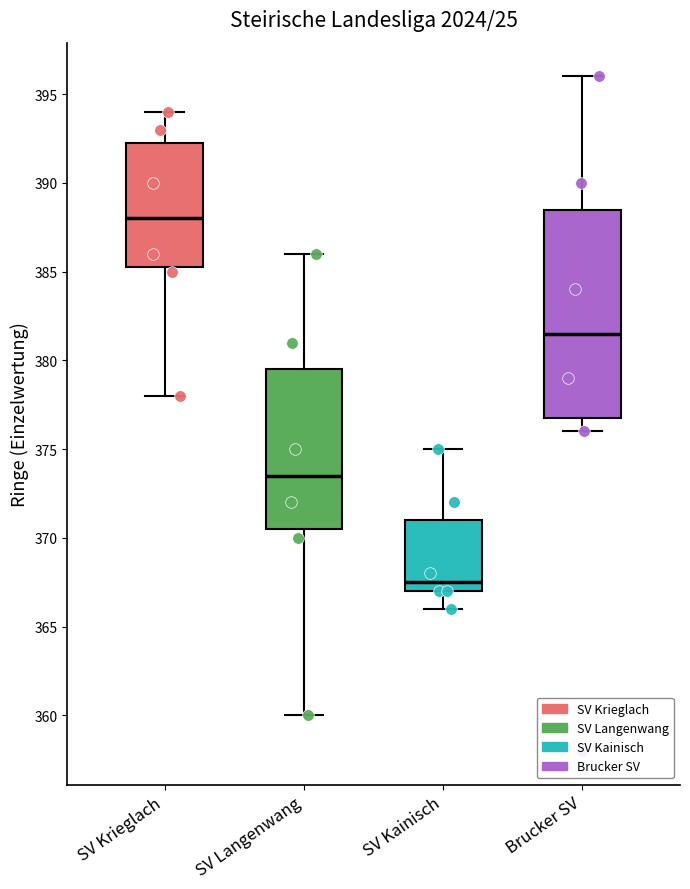

Which box has the highest median line?

SV Krieglach